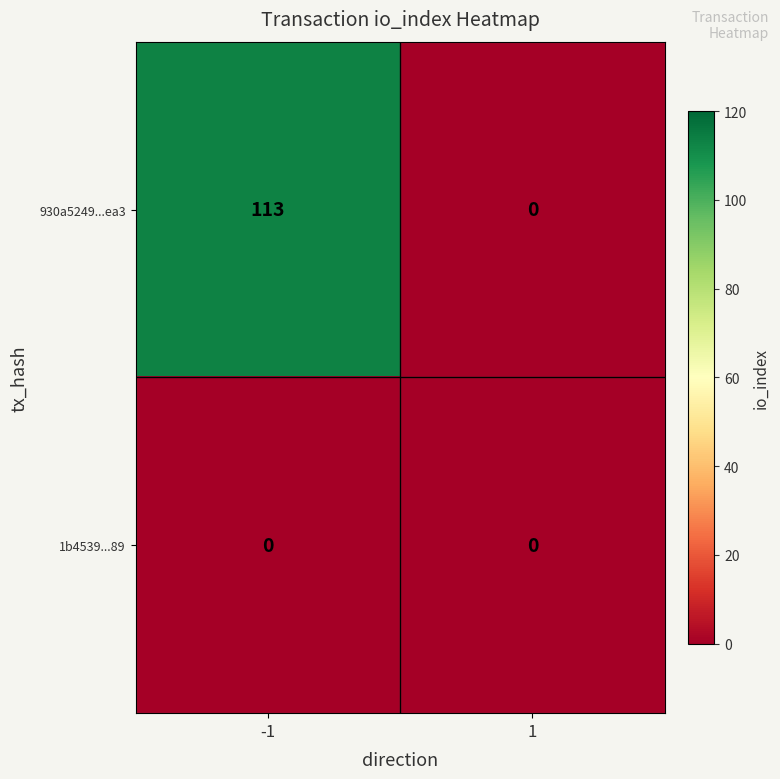

Is the value of 930a5249...ea3 at -1 greater than the value of 1b4539...89 at -1?

Yes